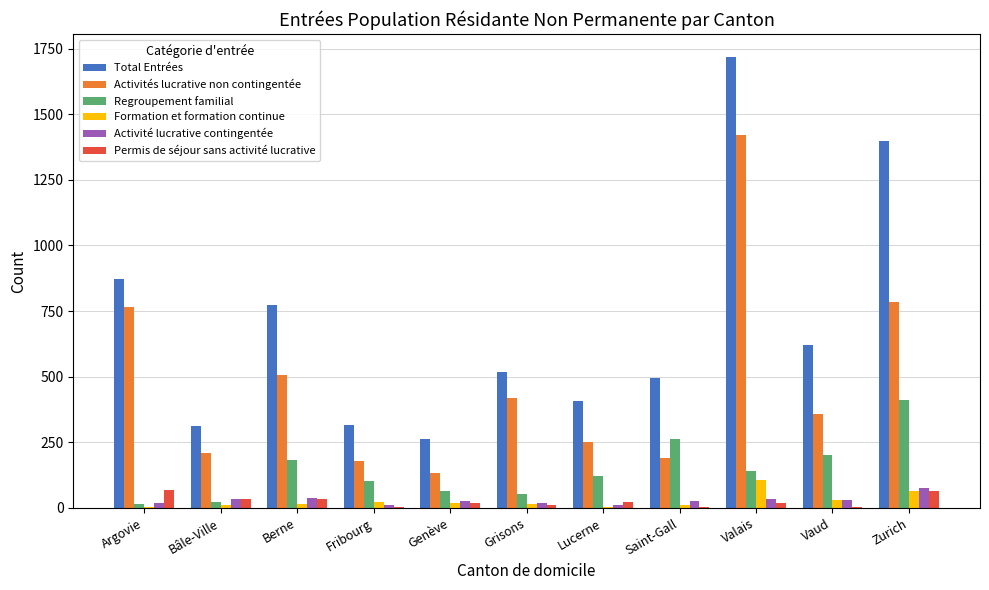

Is it true that Total Entrées equals 311 at Bâle-Ville?

True